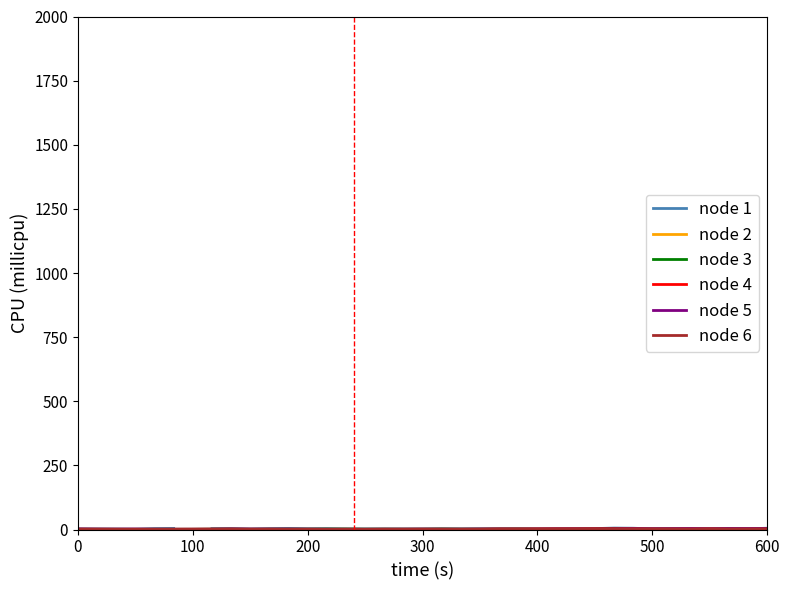

Is it true that node 2 equals 1.0 at 20?

False